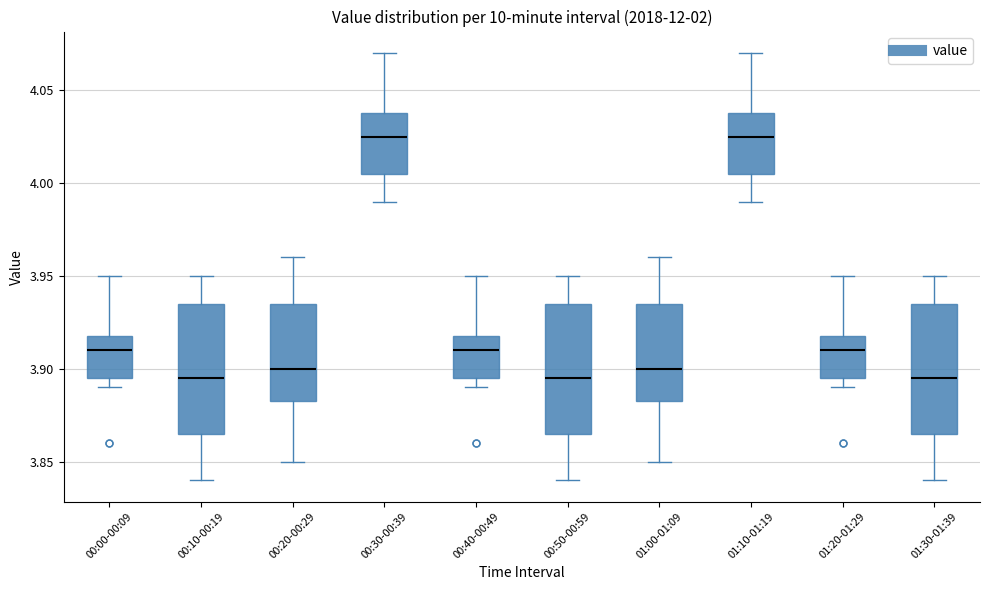

Reading left to right, transcribe this box plot: for each box, give where its median line is, the range the box spans, and where its two whiskers end, as read against the y-axis. The values are not printed on the chart, so give them approximately, as read against the axis.

00:00-00:09: median 3.910, box 3.895 to 3.920, whiskers 3.890 to 3.950
00:10-00:19: median 3.895, box 3.865 to 3.935, whiskers 3.840 to 3.950
00:20-00:29: median 3.900, box 3.885 to 3.935, whiskers 3.850 to 3.960
00:30-00:39: median 4.025, box 4.005 to 4.040, whiskers 3.990 to 4.070
00:40-00:49: median 3.910, box 3.895 to 3.920, whiskers 3.890 to 3.950
00:50-00:59: median 3.895, box 3.865 to 3.935, whiskers 3.840 to 3.950
01:00-01:09: median 3.900, box 3.885 to 3.935, whiskers 3.850 to 3.960
01:10-01:19: median 4.025, box 4.005 to 4.040, whiskers 3.990 to 4.070
01:20-01:29: median 3.910, box 3.895 to 3.920, whiskers 3.890 to 3.950
01:30-01:39: median 3.895, box 3.865 to 3.935, whiskers 3.840 to 3.950